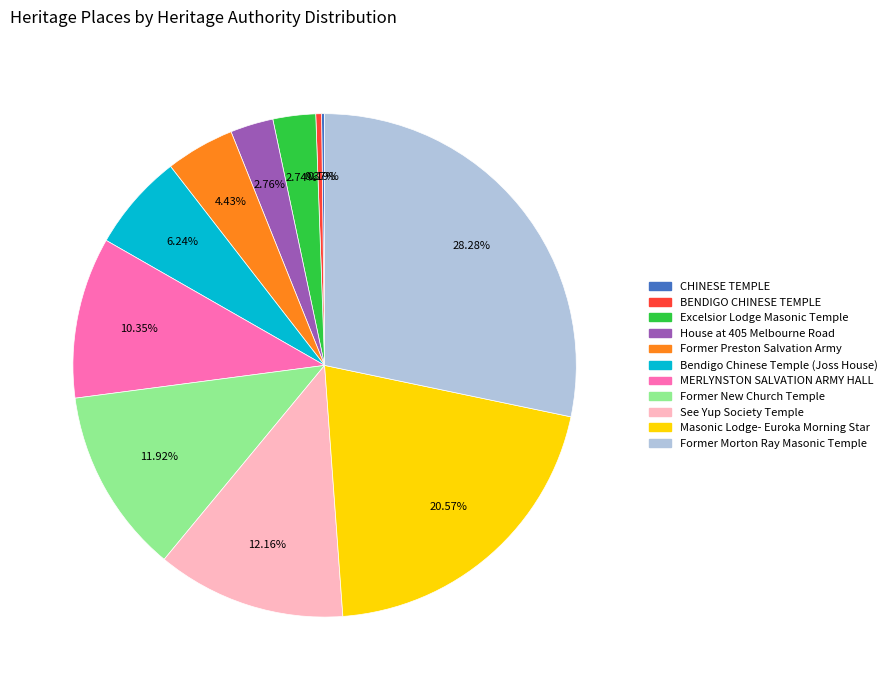

To the nearest percent, what is the average slice percentage?

9%